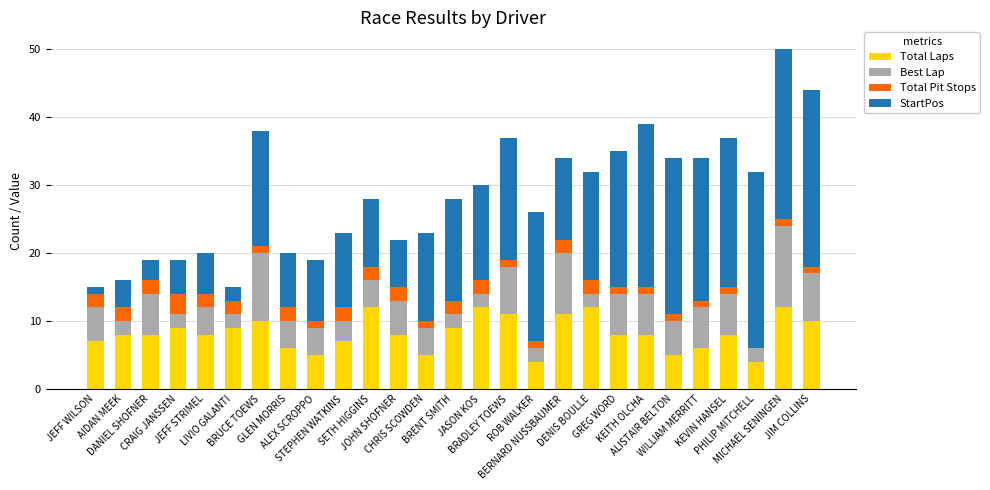

Are the bars grouped side by side (vs. stacked)?

No